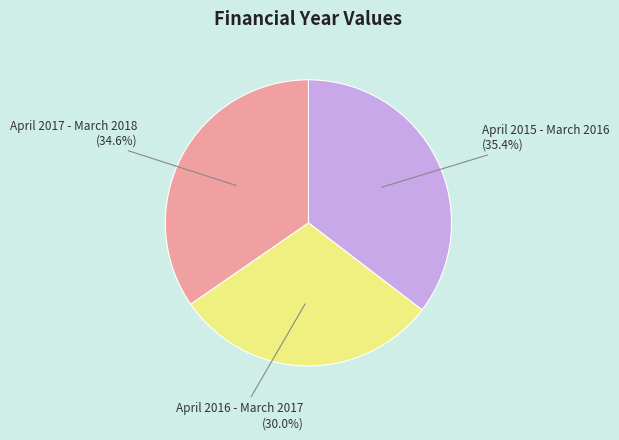

Is there any slice that represents more than half of the pie?

No